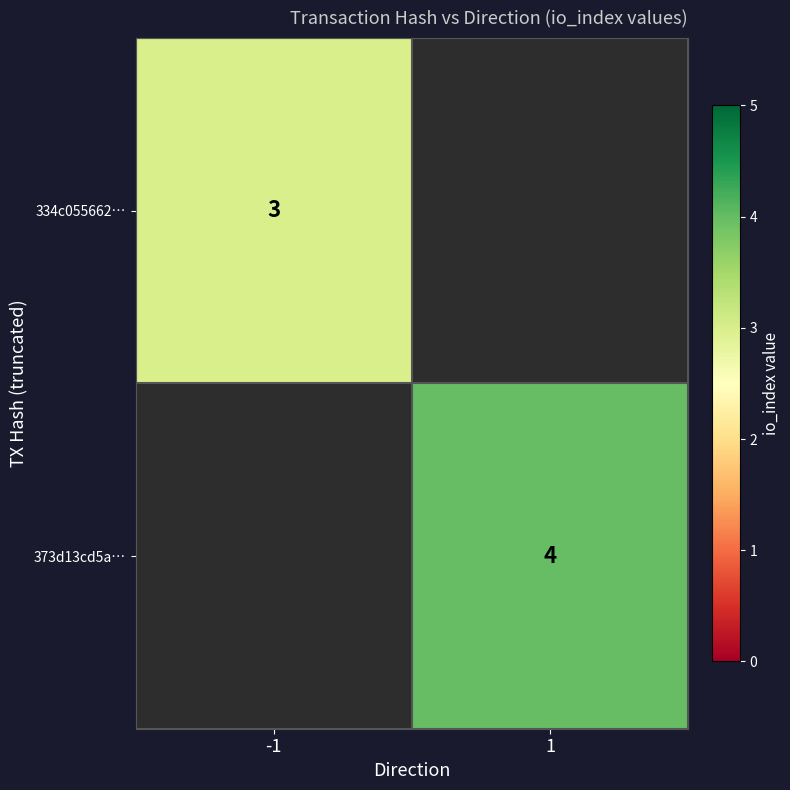

The value of 373d13cd5a… at 1 is 4. True or false?

True